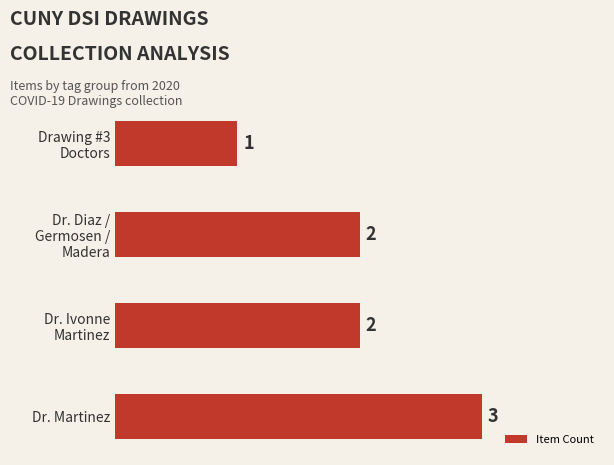

How many categories are shown in the chart?

4